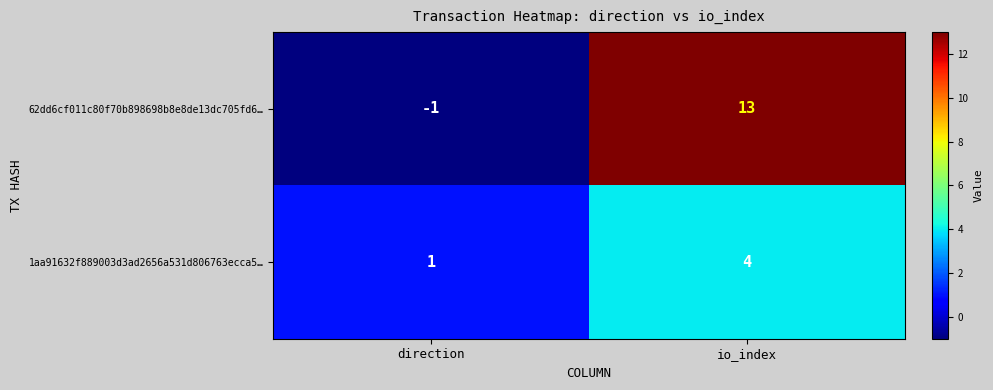

How many categories are shown in the chart?

2